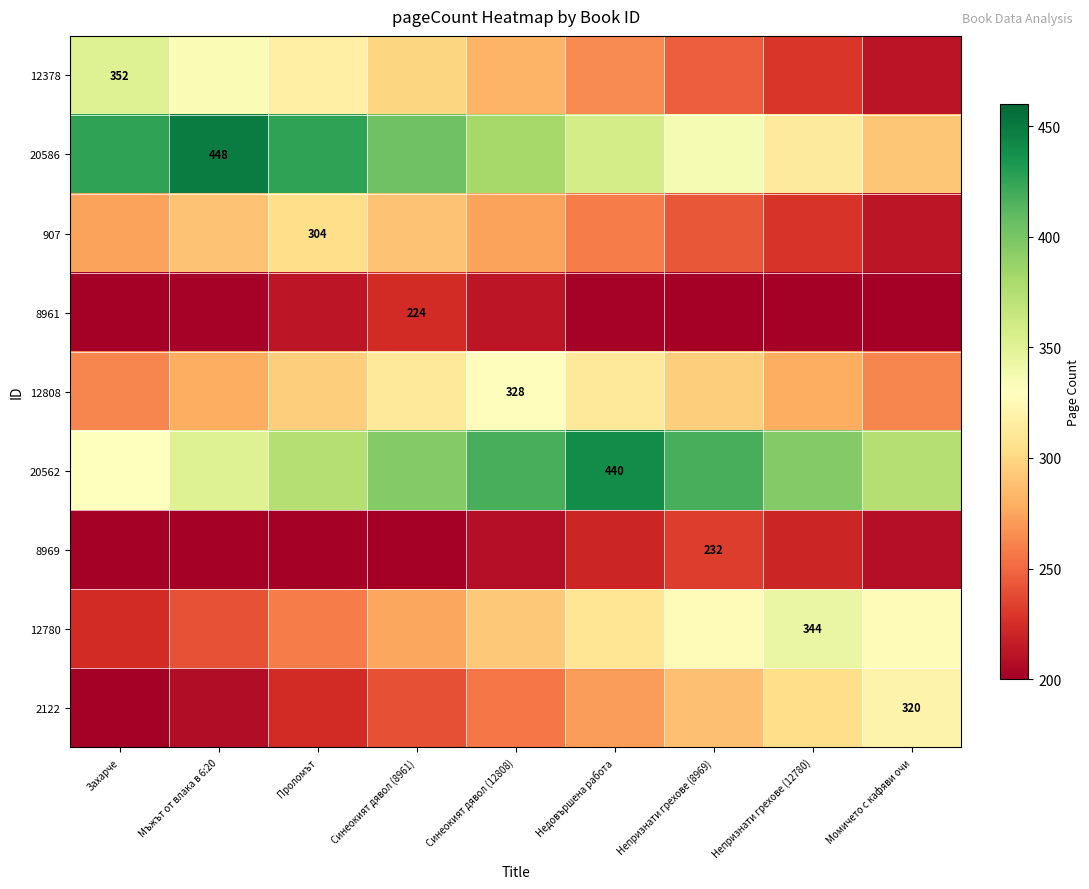

At which category is the sum across all series the highest?

Синеокият дявол (12808)